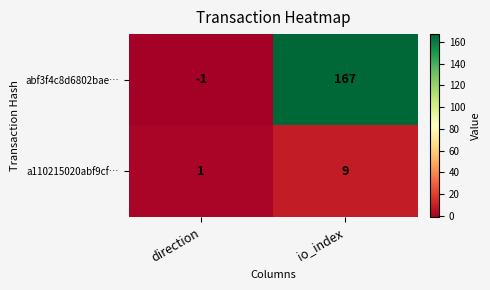

The a110215020abf9cf… series shows 2 at direction. True or false?

False